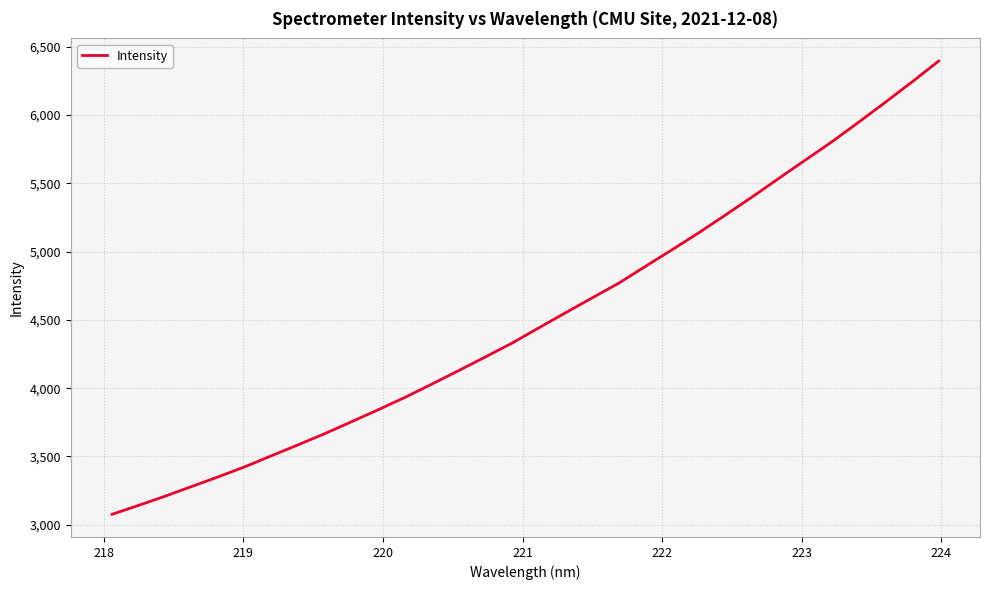

True or false: the data has more than 0 interior local peaks.

False